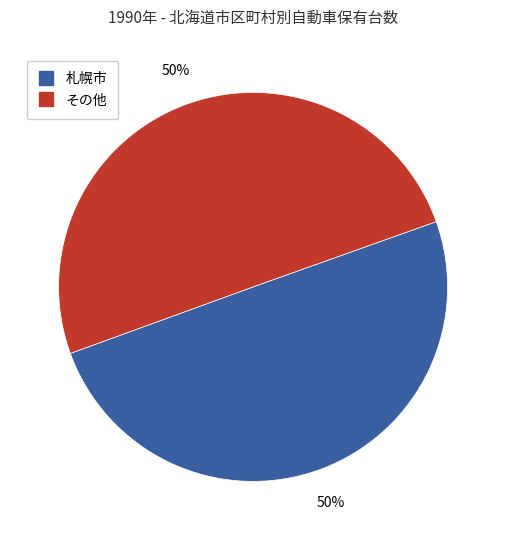

To the nearest percent, what is the average slice percentage?

50%